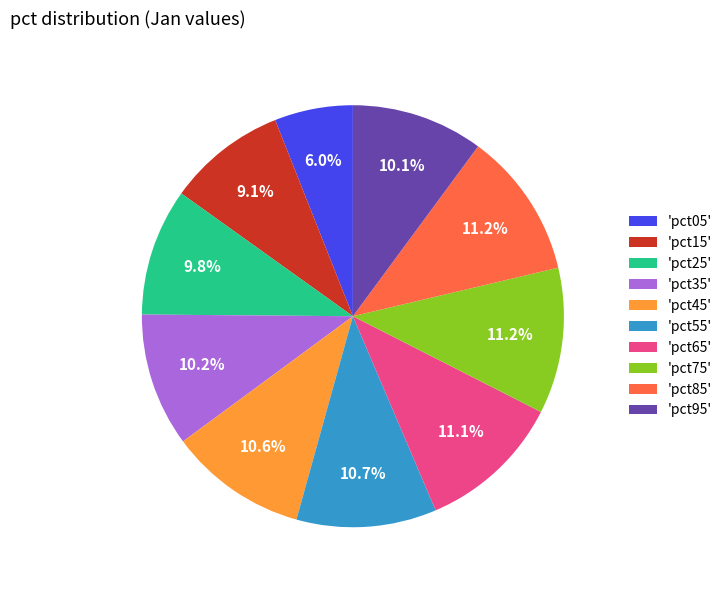

Does any single category account for the majority?

No